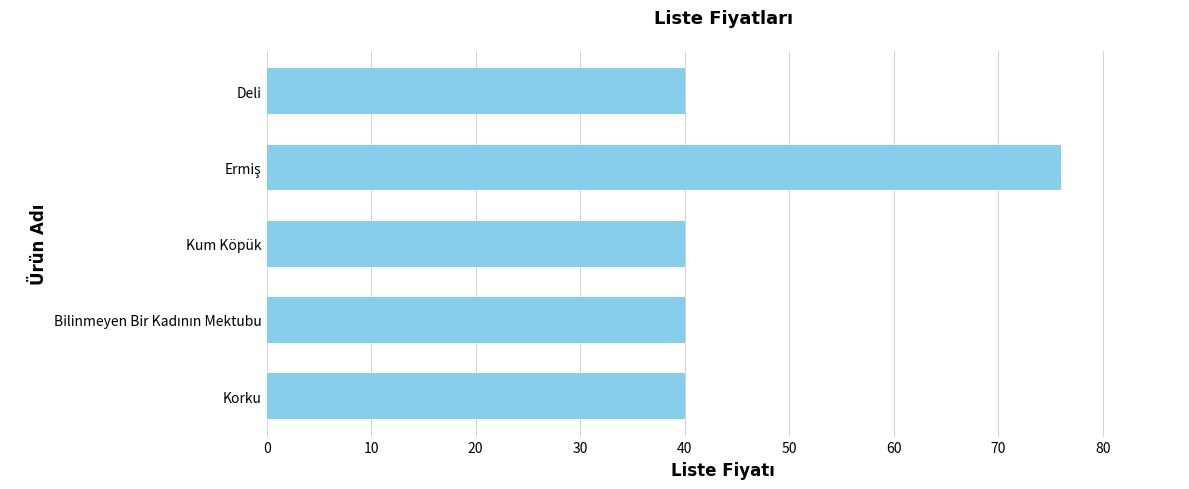

Reading bottom to top, extract all data points from this chart.

40	40	40	76	40